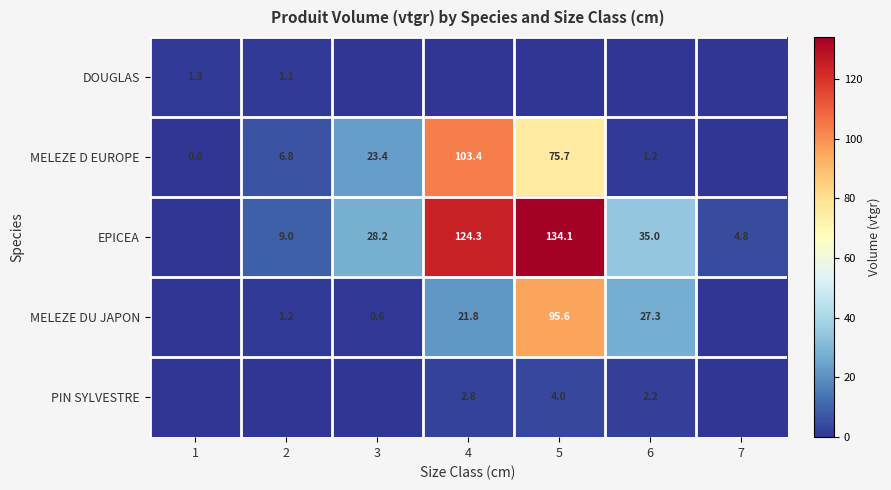

What is the sum of the EPICEA values at 3 and 7?

33.0